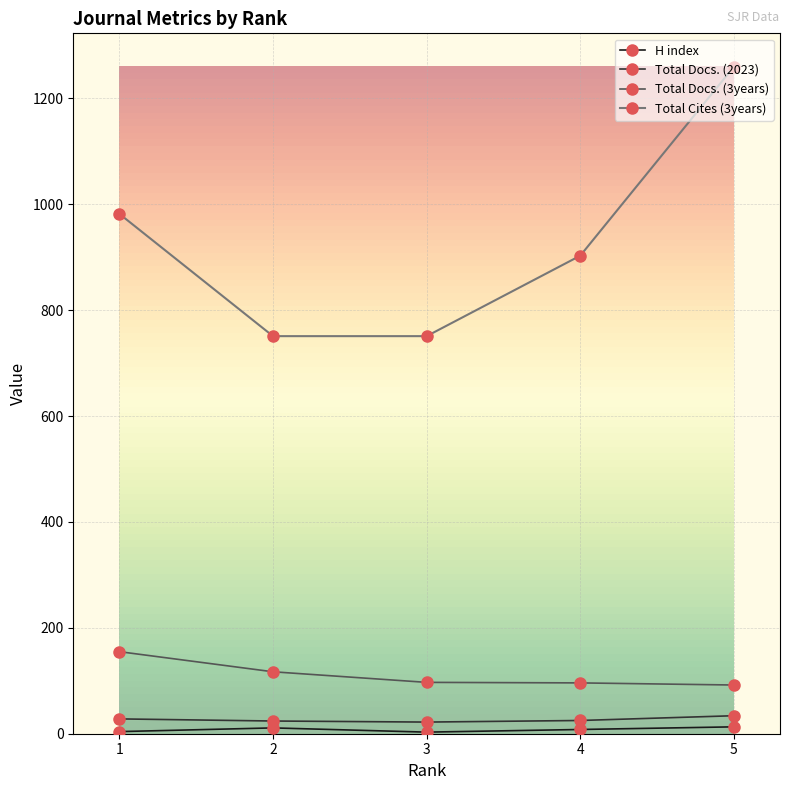

What is the value of the Total Docs. (2023) point at the 2nd from the left?

24